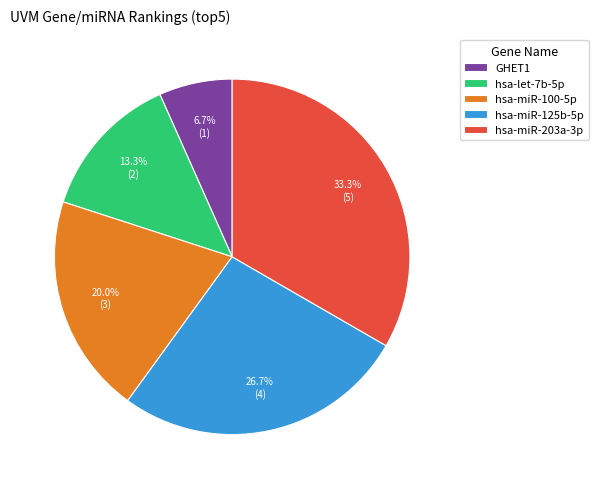

How many segments does this pie chart have?

5